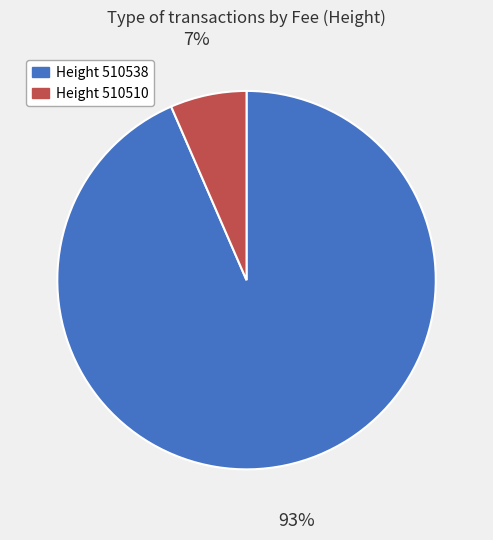

Count the number of slices in the pie.

2